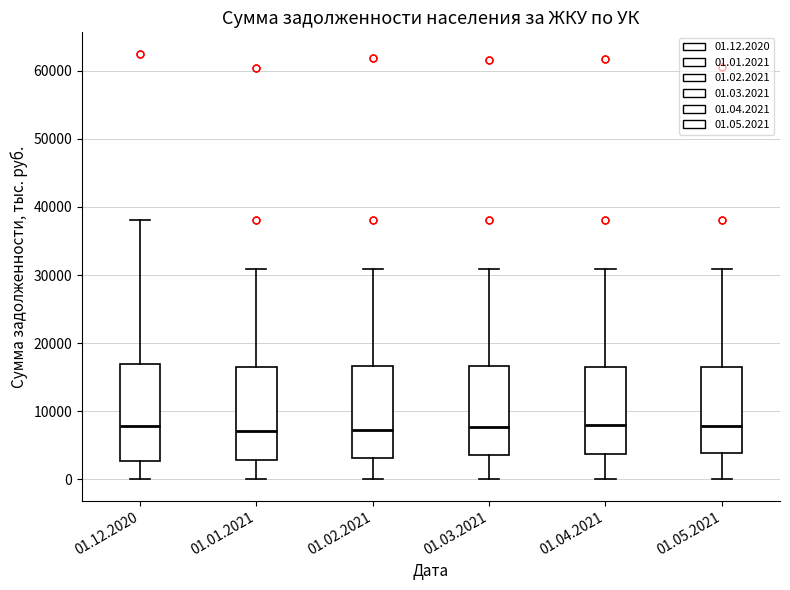

Reading left to right, read every box against the y-axis: the position of its median line, the range the box covers, and the ends of its whiskers. The values are not printed on the chart, so give them approximately, as read against the axis.

01.12.2020: median 8000, box 3000 to 17000, whiskers 0 to 38000
01.01.2021: median 7000, box 3000 to 17000, whiskers 0 to 31000
01.02.2021: median 7000, box 3000 to 17000, whiskers 0 to 31000
01.03.2021: median 8000, box 4000 to 17000, whiskers 0 to 31000
01.04.2021: median 8000, box 4000 to 16000, whiskers 0 to 31000
01.05.2021: median 8000, box 4000 to 16000, whiskers 0 to 31000